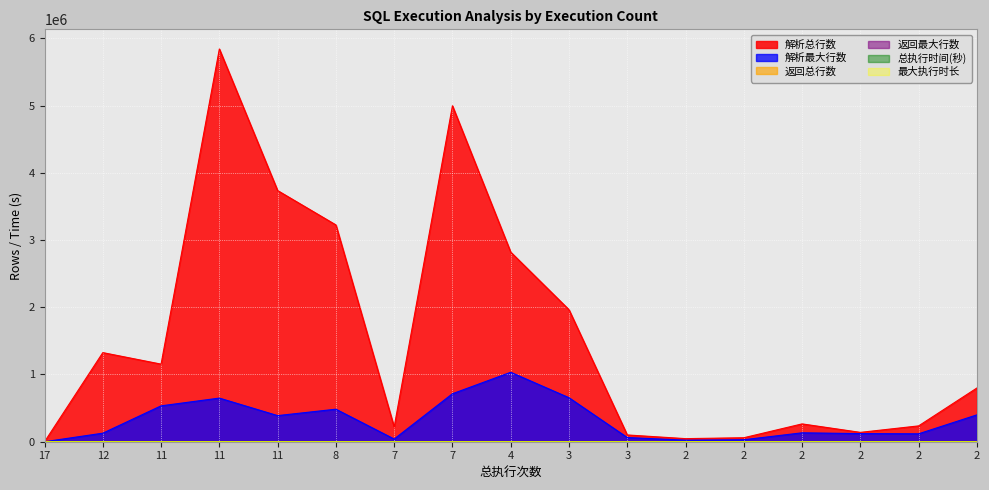

Reading left to right, what are all the values shown in this chart?

解析总行数: 17=65	12=1325631	11=1154324	11=5842240	11=3736154	8=3225014	7=218973	7=4997377	4=2820625	3=1963703	3=100826	2=45947	2=59294	2=265211	2=139212	2=235630	2=798961
解析最大行数: 17=7	12=127152	11=533822	11=649031	11=388451	8=483859	7=40228	7=713911	4=1032958	3=654645	3=62547	2=23103	2=29647	2=132618	2=120774	2=117815	2=399500
返回总行数: 17=0	12=12	11=4	11=11	11=11	8=8	7=7	7=161	4=778	3=3	3=73	2=2	2=0	2=2	2=0	2=18	2=2
返回最大行数: 17=0	12=1	11=1	11=1	11=1	8=1	7=1	7=126	4=222	3=1	3=51	2=1	2=0	2=1	2=0	2=9	2=1
总执行时间(秒): 17=75	12=18	11=29	11=12	11=13	8=10	7=15	7=8	4=8	3=10	3=4	2=2	2=2	2=3	2=5	2=5	2=2
最大执行时长: 17=8	12=2	11=5	11=1	11=1	8=1	7=3	7=1	4=4	3=4	3=1	2=1	2=1	2=1	2=4	2=2	2=1